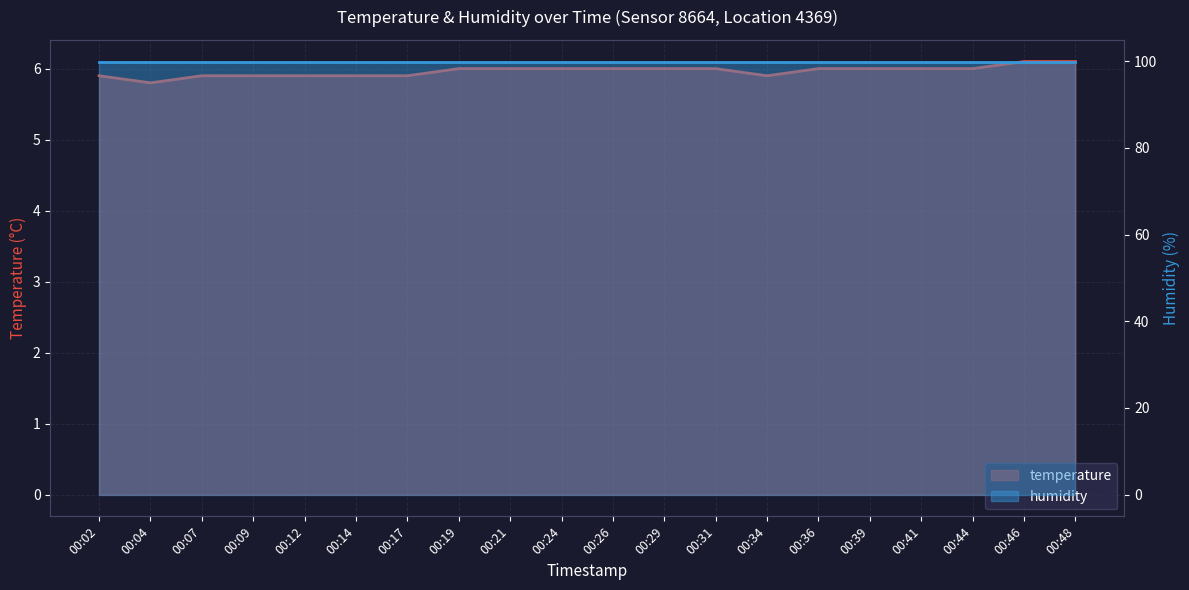

What is the value of the 15th point from the left?

6.0